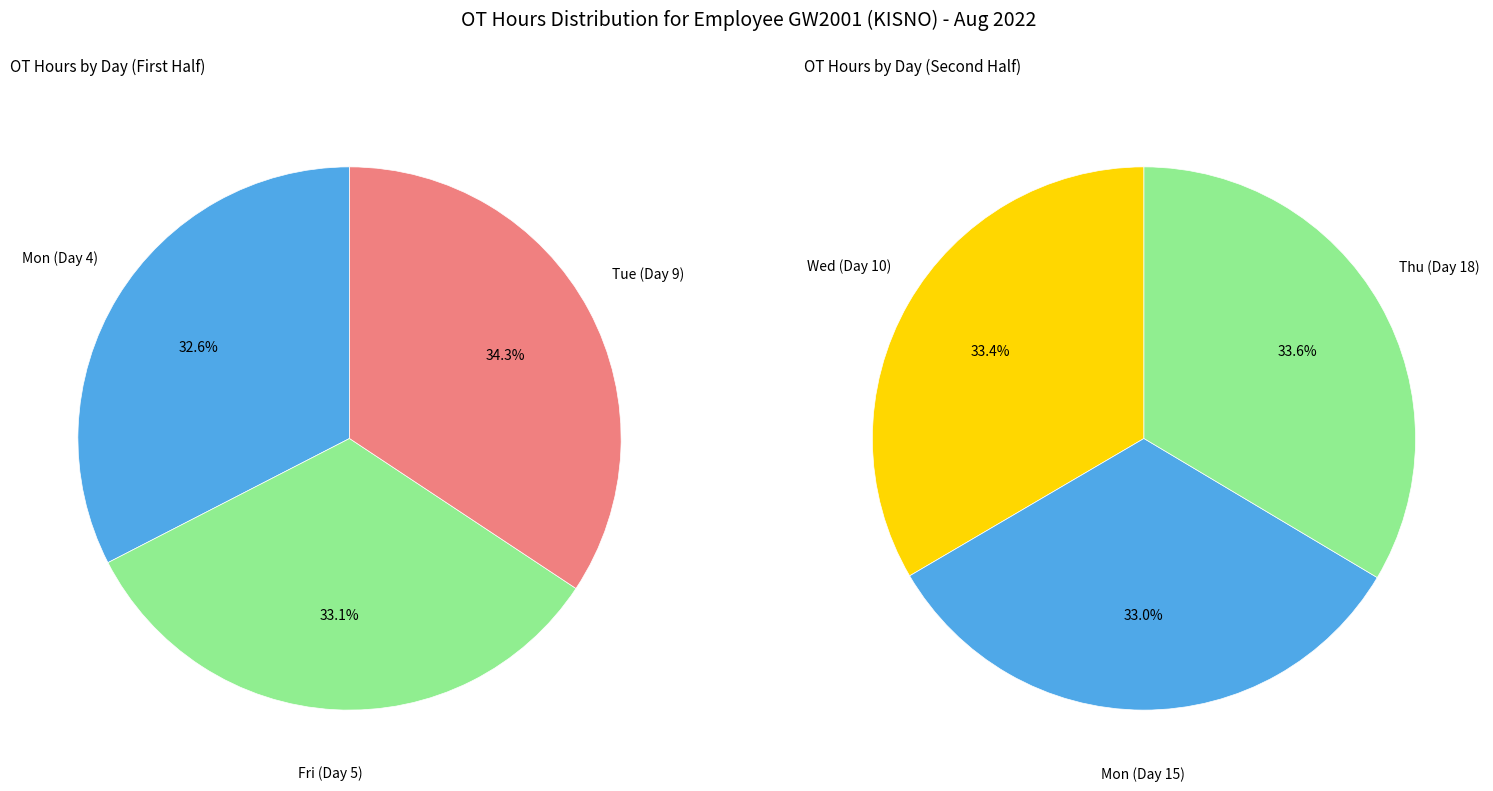

Is it true that 3 is 4% of the pie?

False